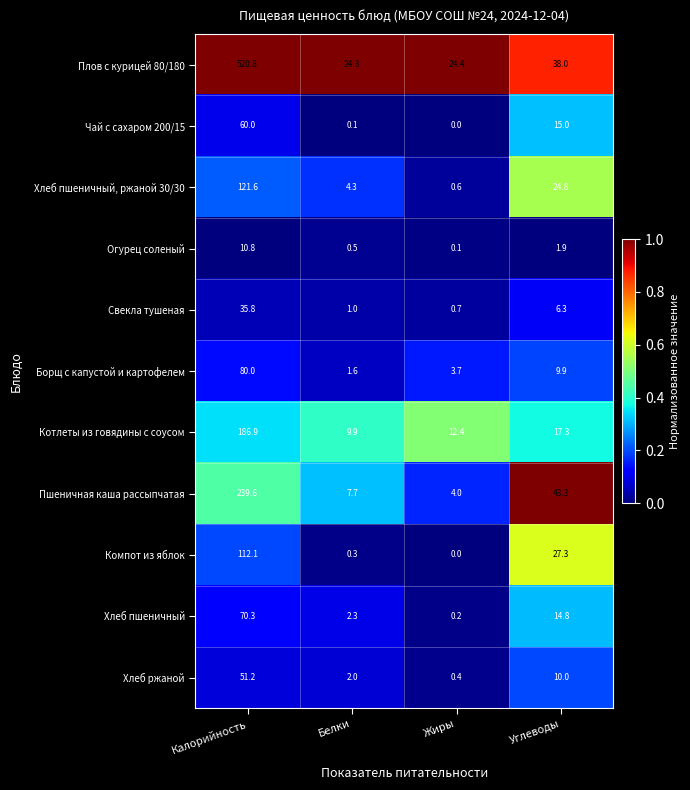

Is it true that Хлеб пшеничный, ржаной 30/30 equals 0.6 at Жиры?

True